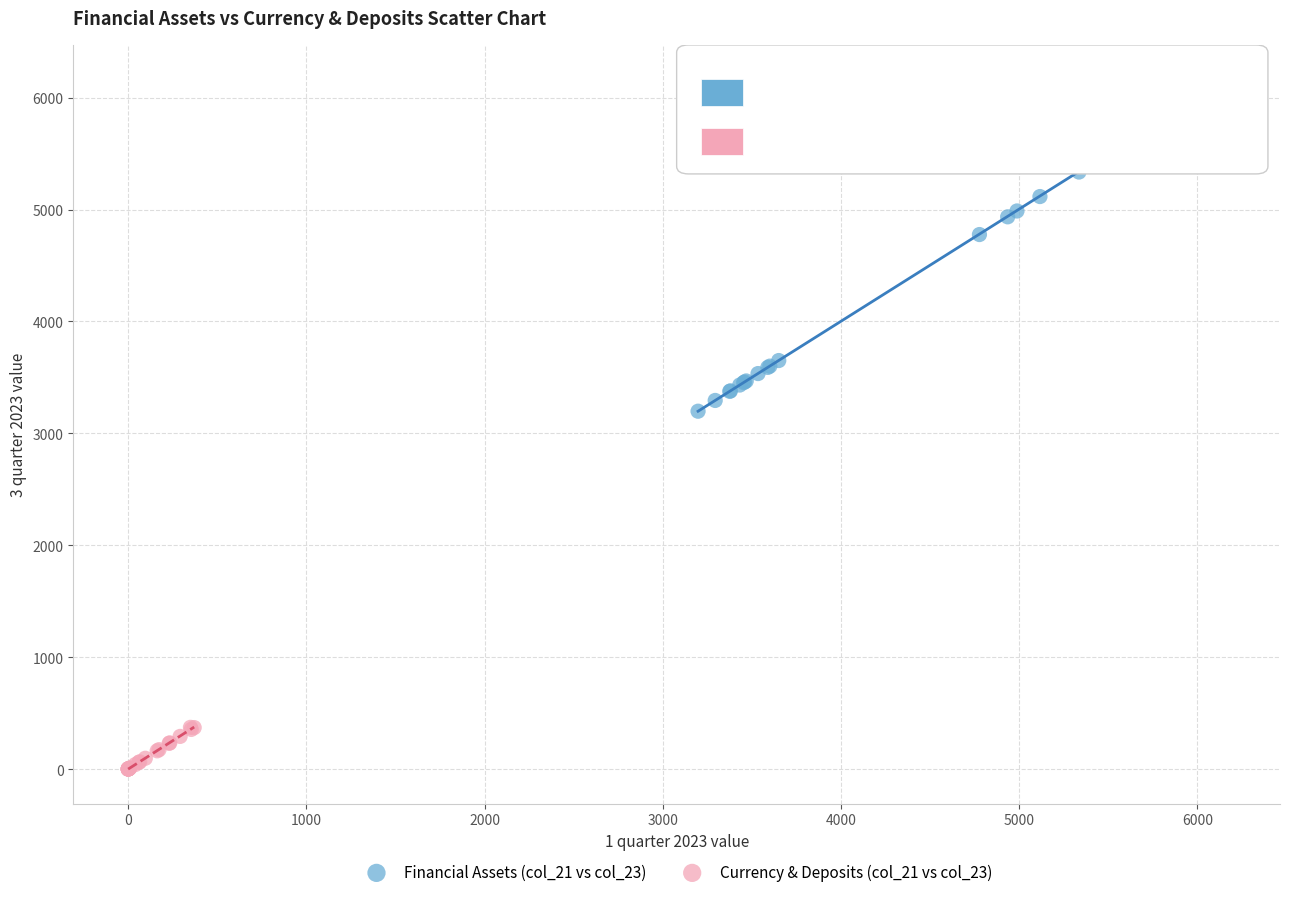

Which series contains the highest Y value?

Financial Assets (col_21 vs col_23)